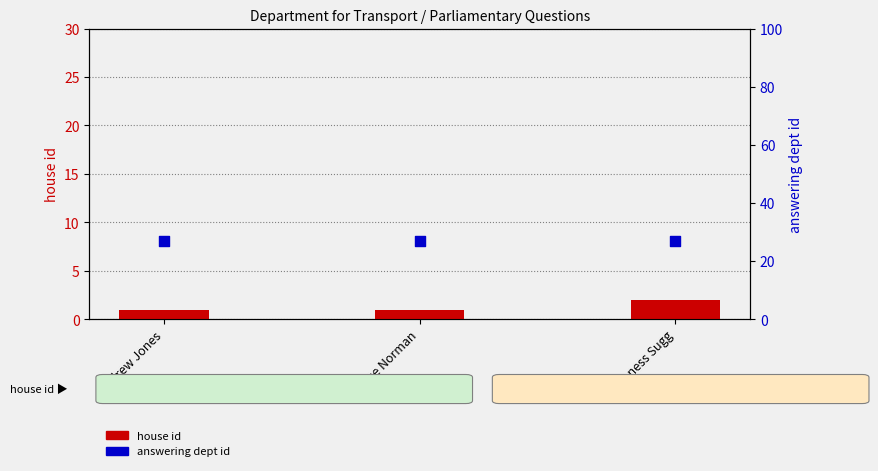

At which category is the sum across all series the highest?

Baroness Sugg